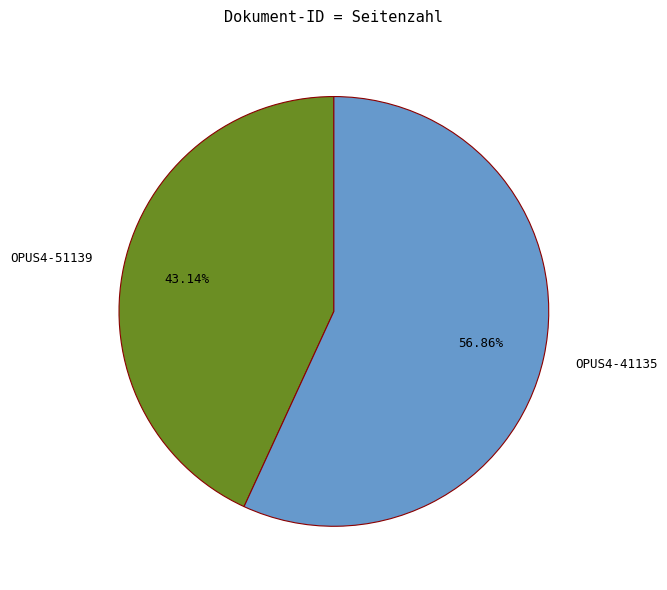

Is there any slice that represents more than half of the pie?

Yes